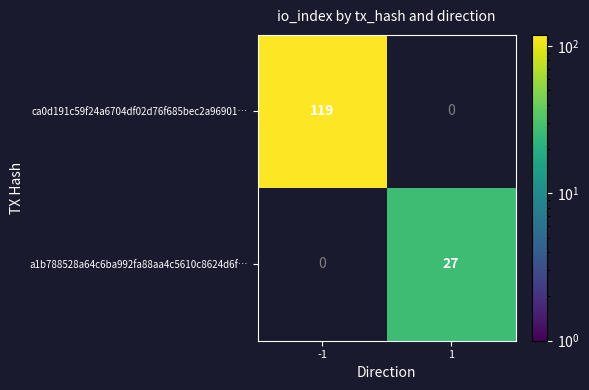

Is it true that a1b788528a64c6ba992fa88aa4c5610c8624d6f… equals 27 at 1?

True